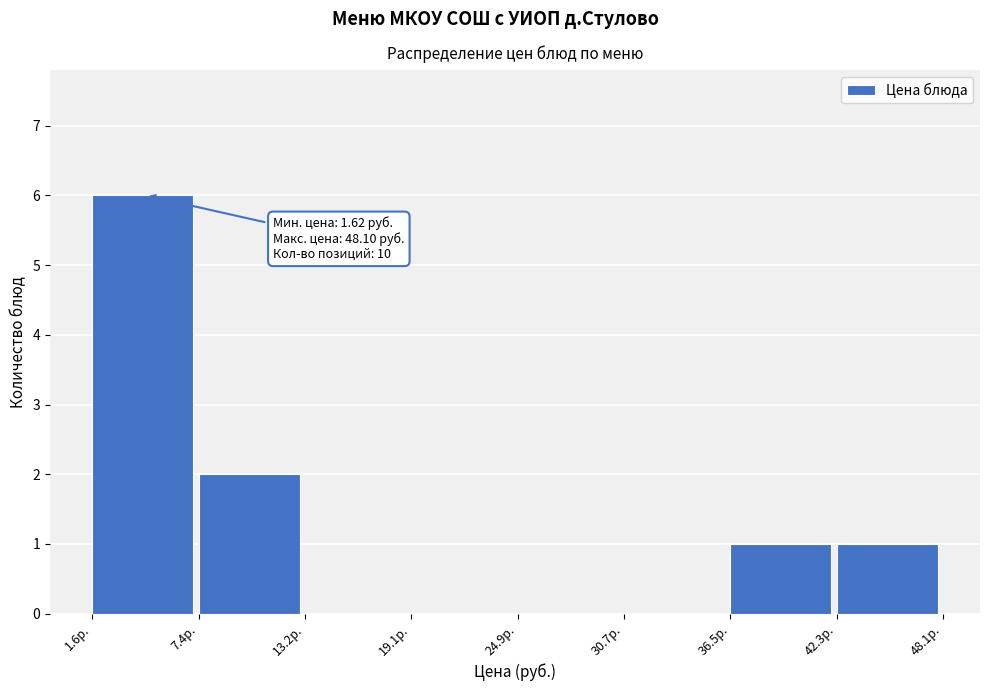

Over which range of the x-axis is the bar tallest?

2 to 7